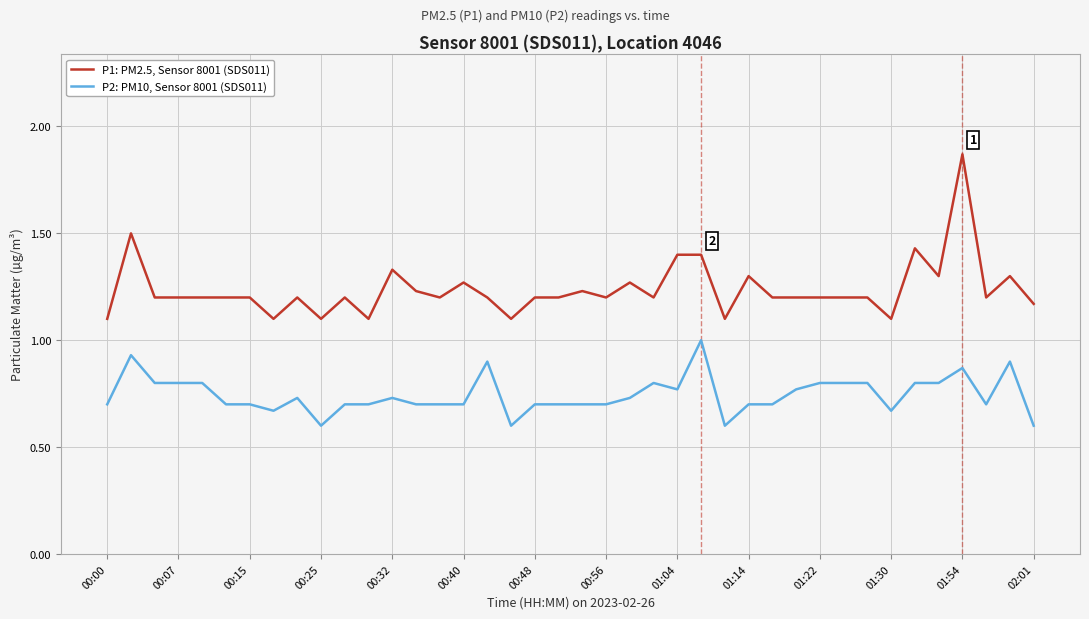

Which series has the largest total across all categories?

P1: PM2.5, Sensor 8001 (SDS011)